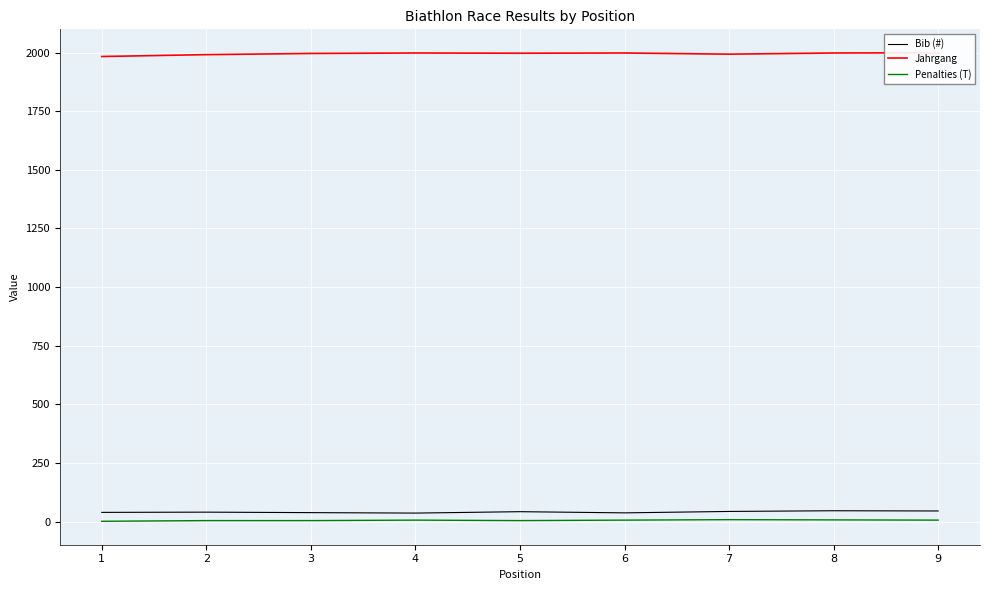

Between 2 and 9, which series saw the biggest shift?

Jahrgang